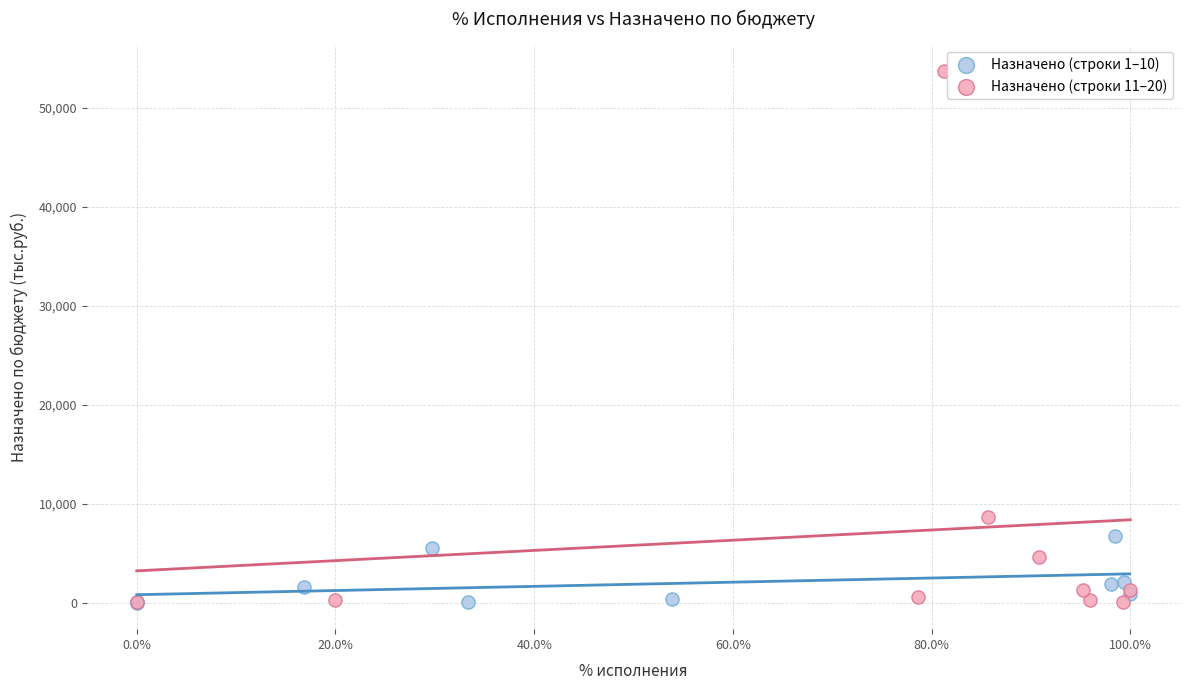

Which series has the largest Y range (max minus min)?

Назначено (строки 11–20)